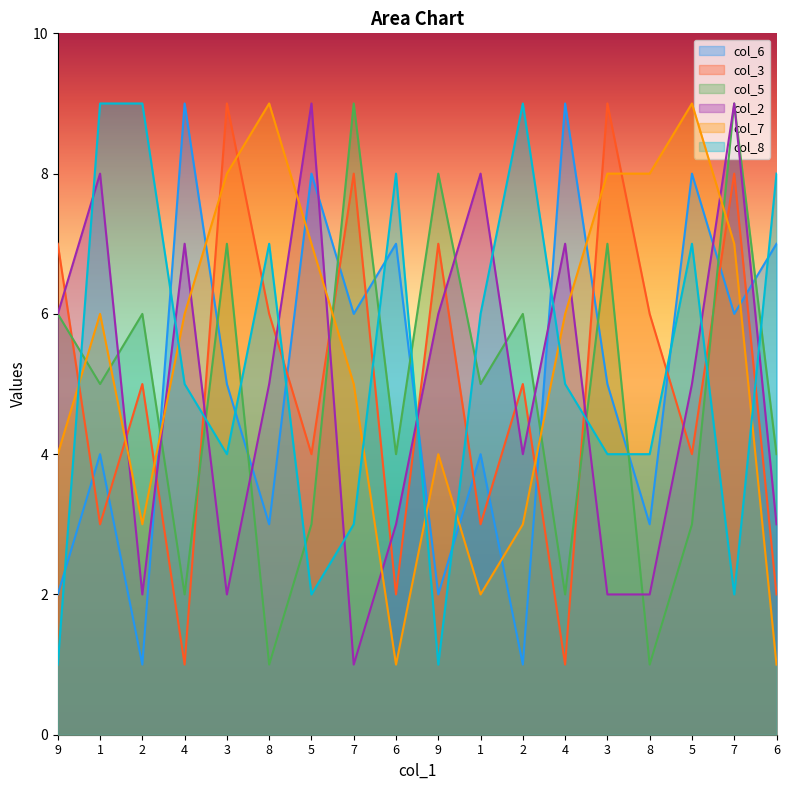

Reading left to right, extract all data points from this chart.

col_6: 2	4	1	9	5	3	8	6	7	2	4	1	9	5	3	8	6	7
col_3: 7	3	5	1	9	6	4	8	2	7	3	5	1	9	6	4	8	2
col_5: 6	5	6	2	7	1	3	9	4	8	5	6	2	7	1	3	9	4
col_2: 6	8	2	7	2	5	9	1	3	6	8	4	7	2	2	5	9	3
col_7: 4	6	3	6	8	9	7	5	1	4	2	3	6	8	8	9	7	1
col_8: 1	9	9	5	4	7	2	3	8	1	6	9	5	4	4	7	2	8